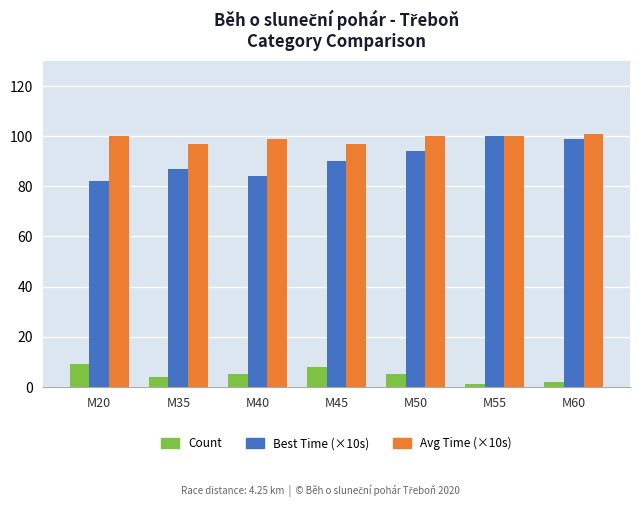

Between M20 and M45, which series saw the biggest shift?

Best Time (×10s)